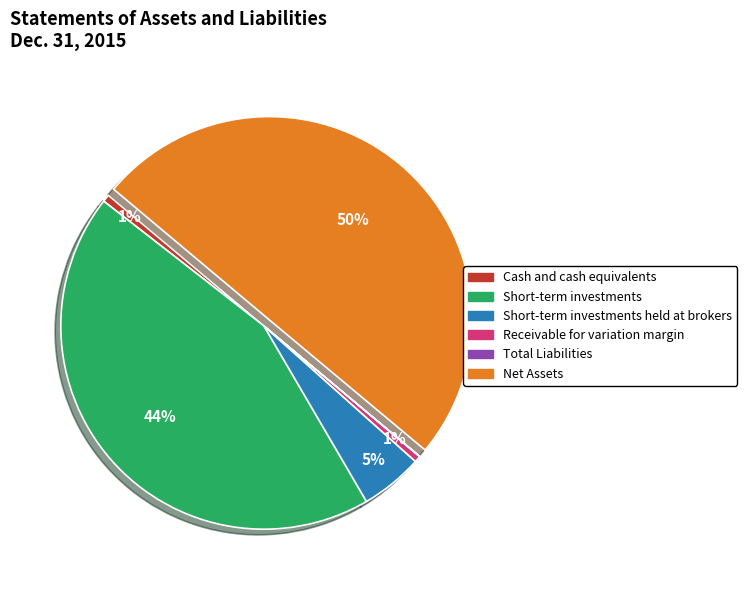

To the nearest percent, what is the difference between the largest and smallest slice percentages?

50%